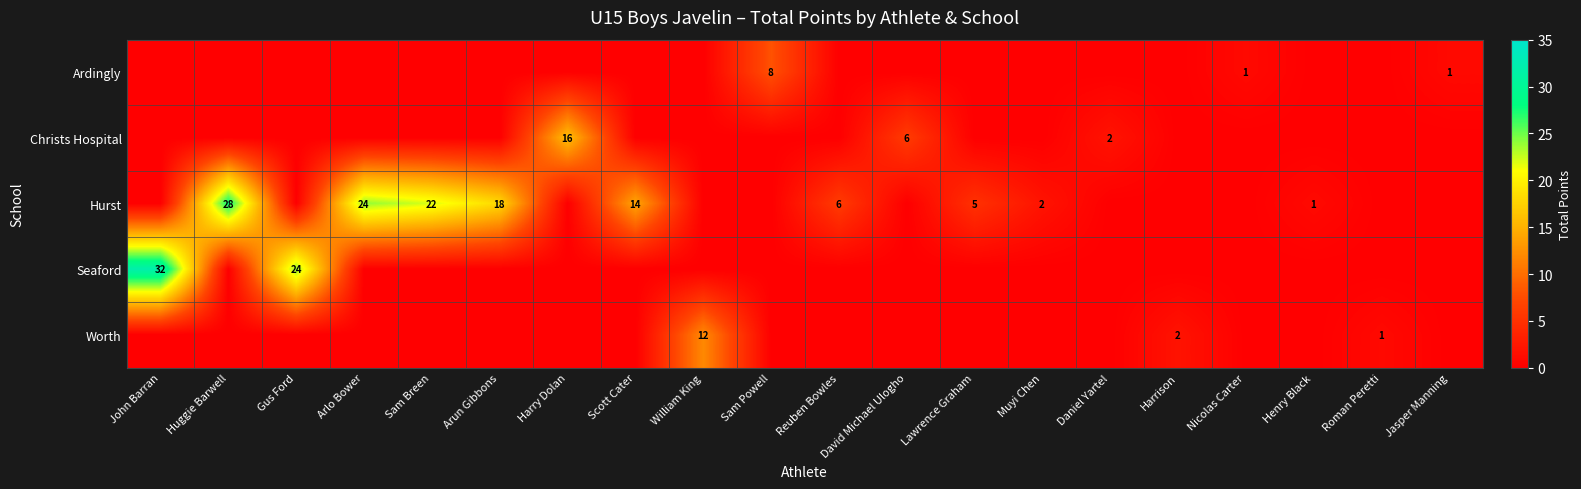

True or false: Seaford has a value of 32 at John Barran.

True